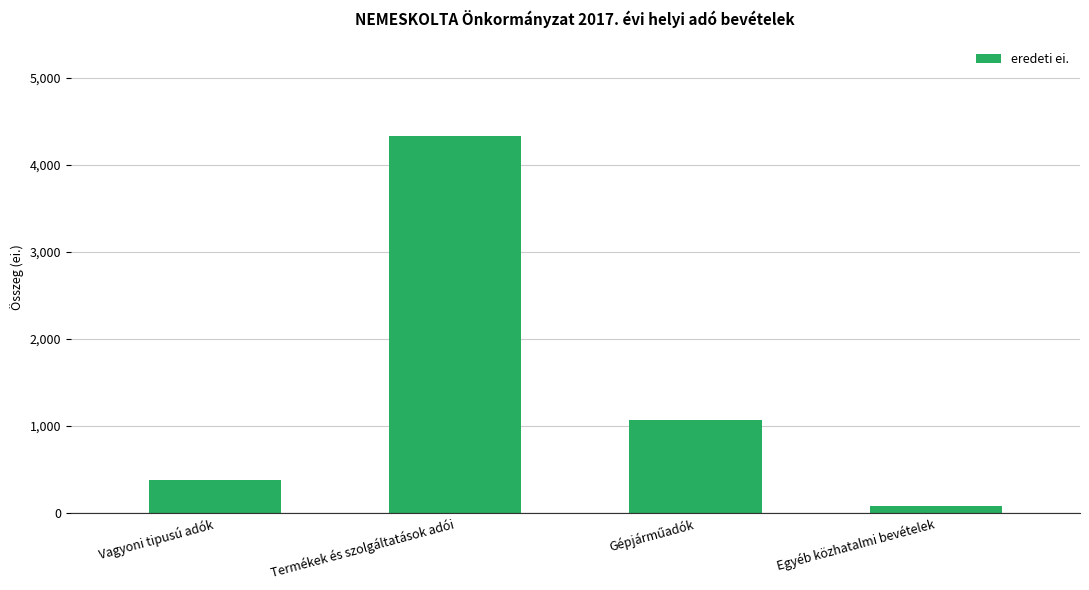

The value at Vagyoni tipusú adók is 374. True or false?

True